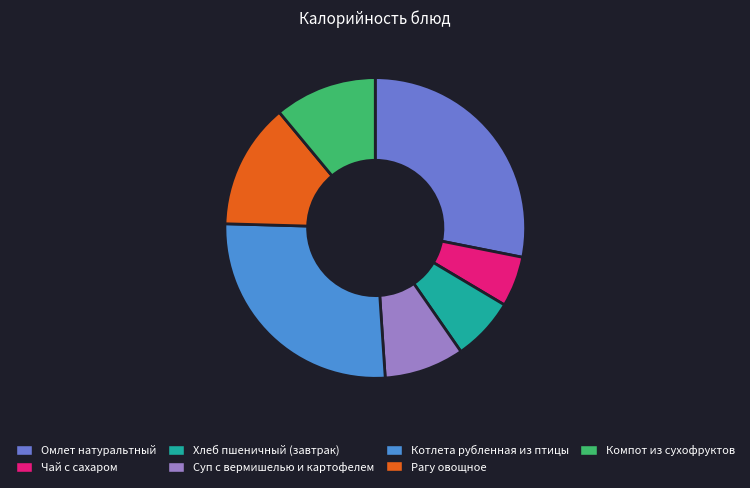

Is there a majority slice in this chart?

No